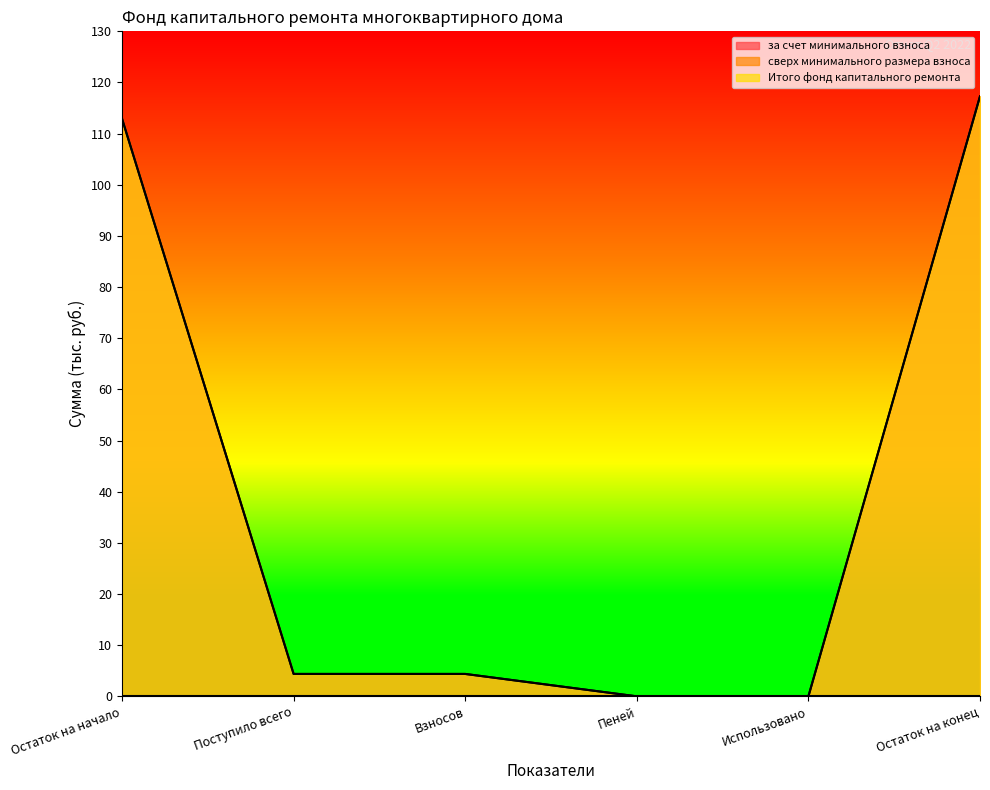

Read the за счет минимального взноса value at Взносов.

4.4